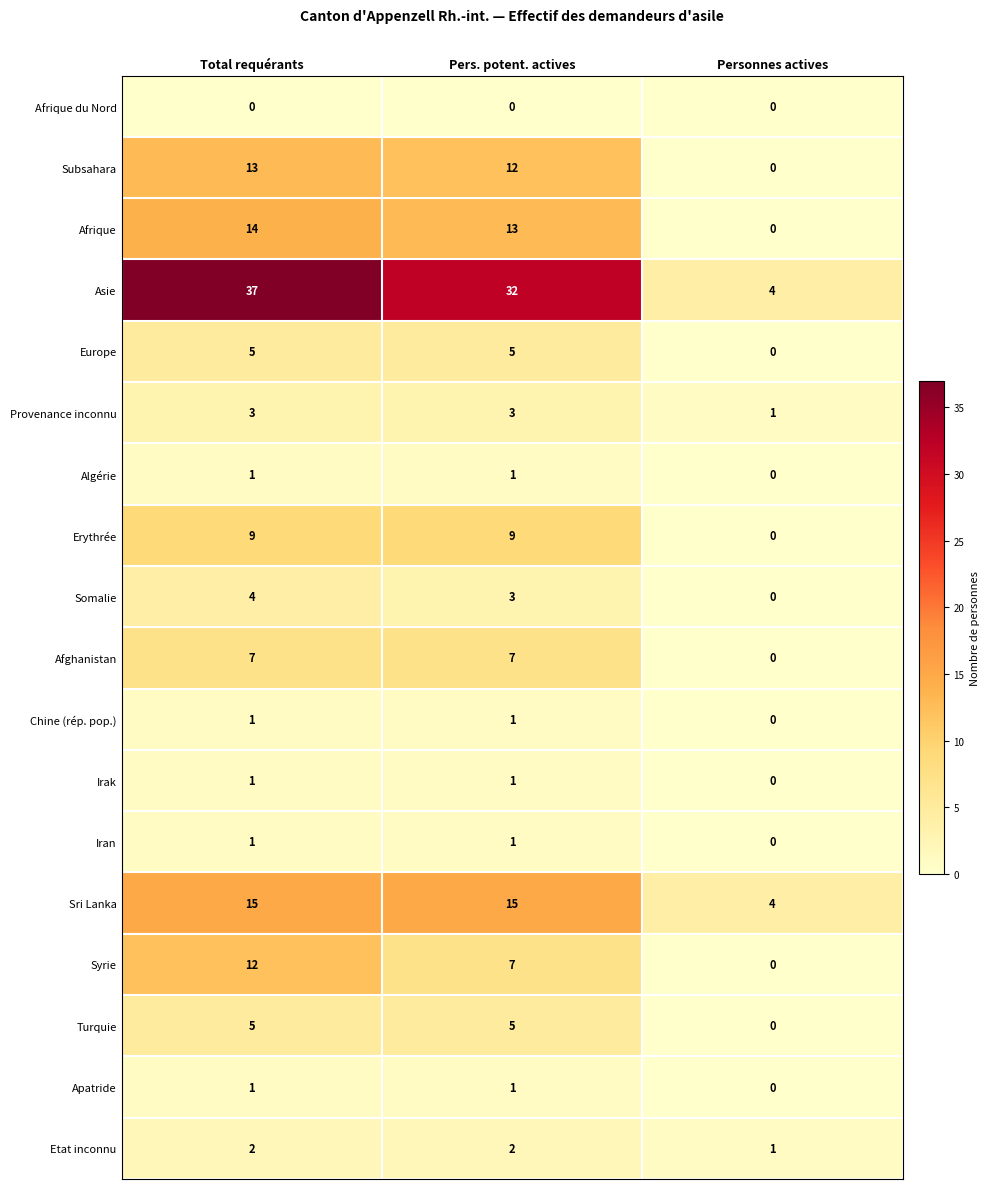

How many categories are shown in the chart?

3